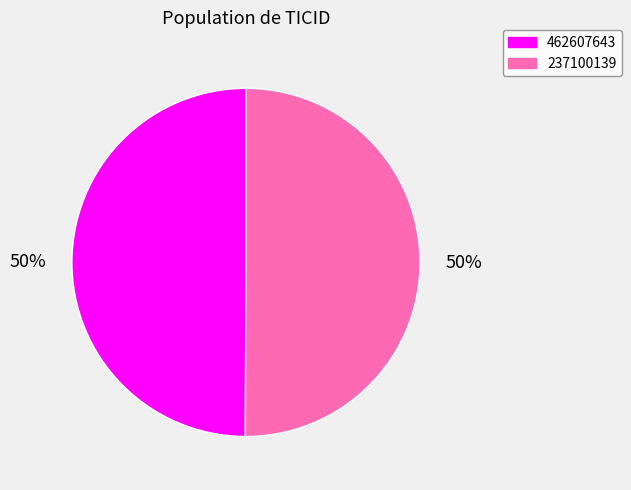

To the nearest percent, what portion does 462607643 represent?

50%